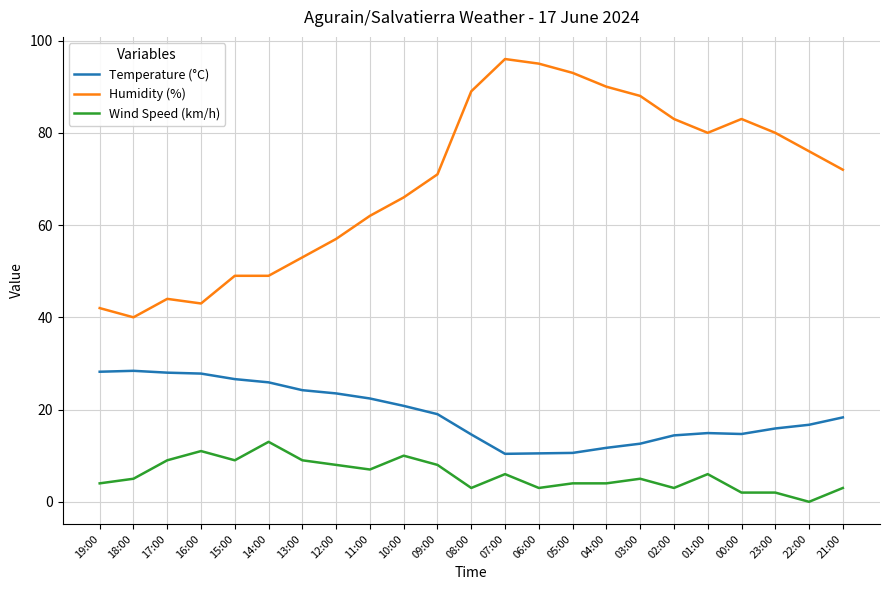

What is the difference between the highest and lowest values at 08:00?

86.0